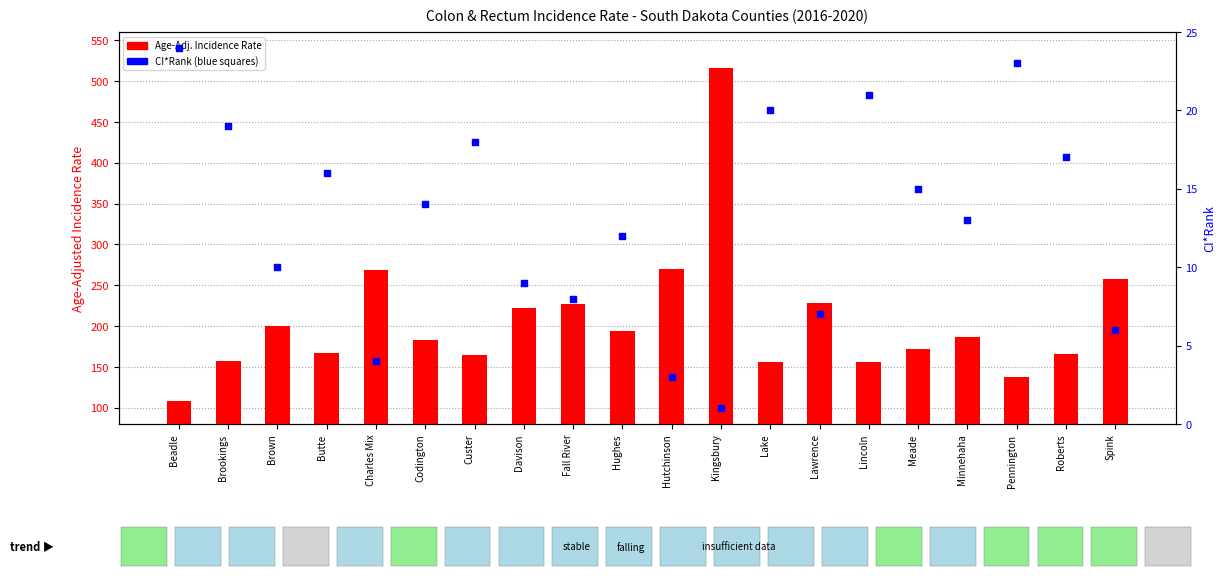

Which series reaches the minimum Y coordinate?

CI*Rank